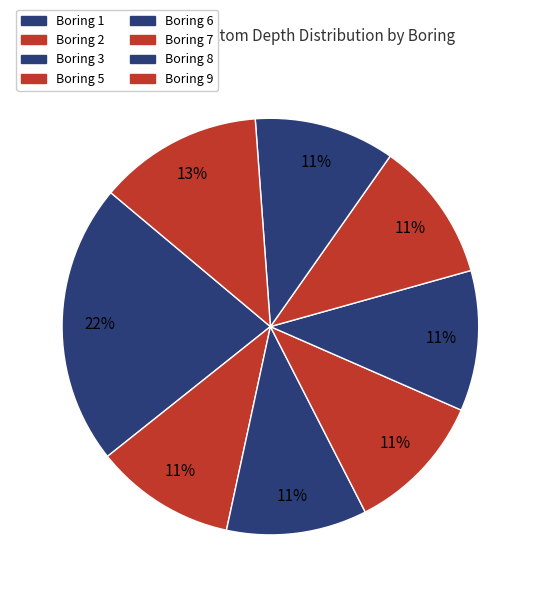

To the nearest percent, what is the average slice percentage?

12%